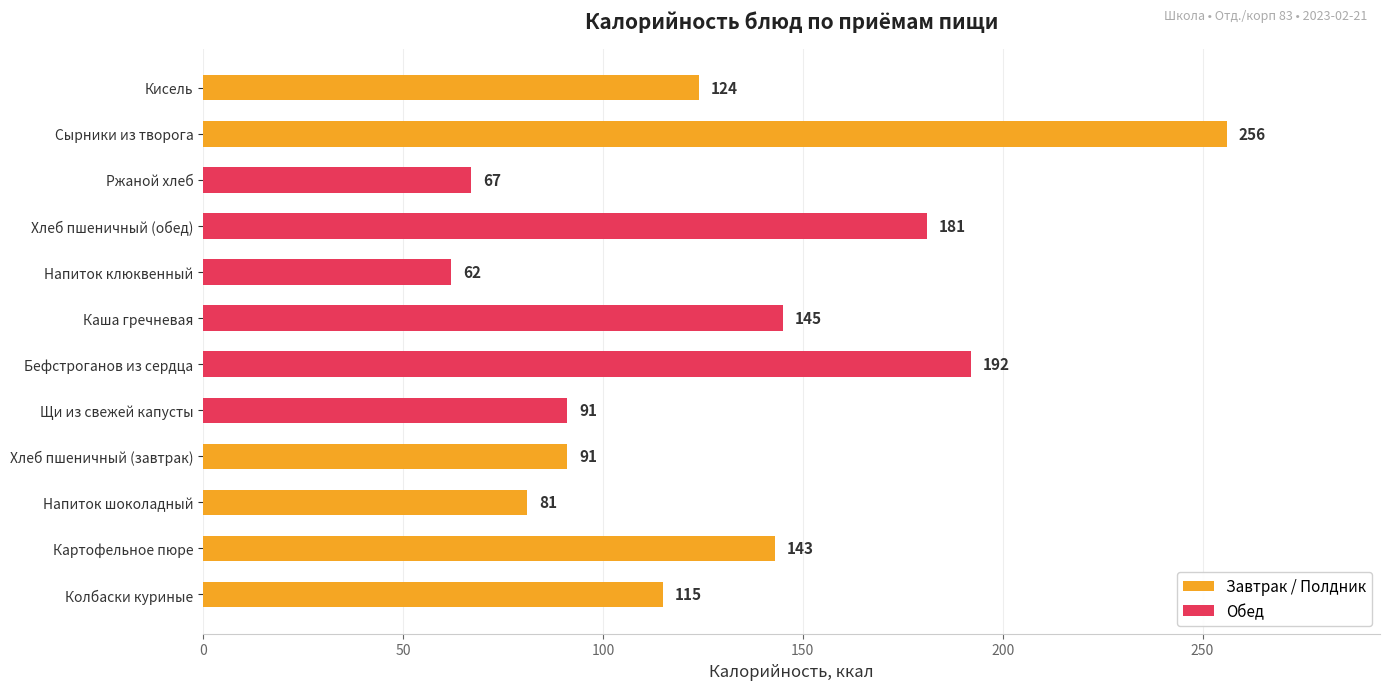

What is the approximate value at Хлеб пшеничный (обед), to the nearest 5?

180